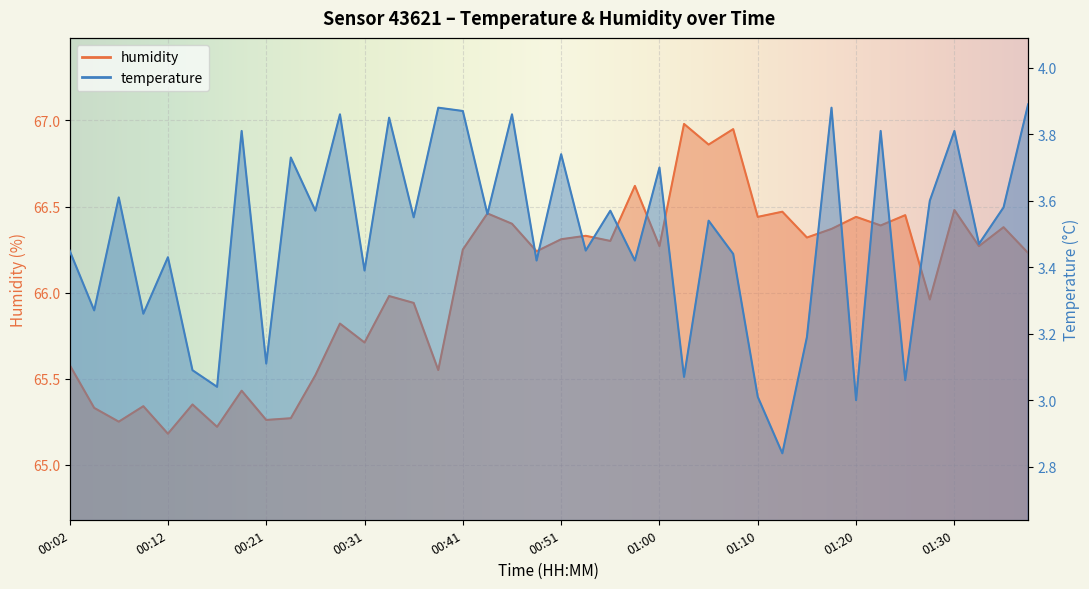

Between 00:38 and 00:34, which is larger?

00:38